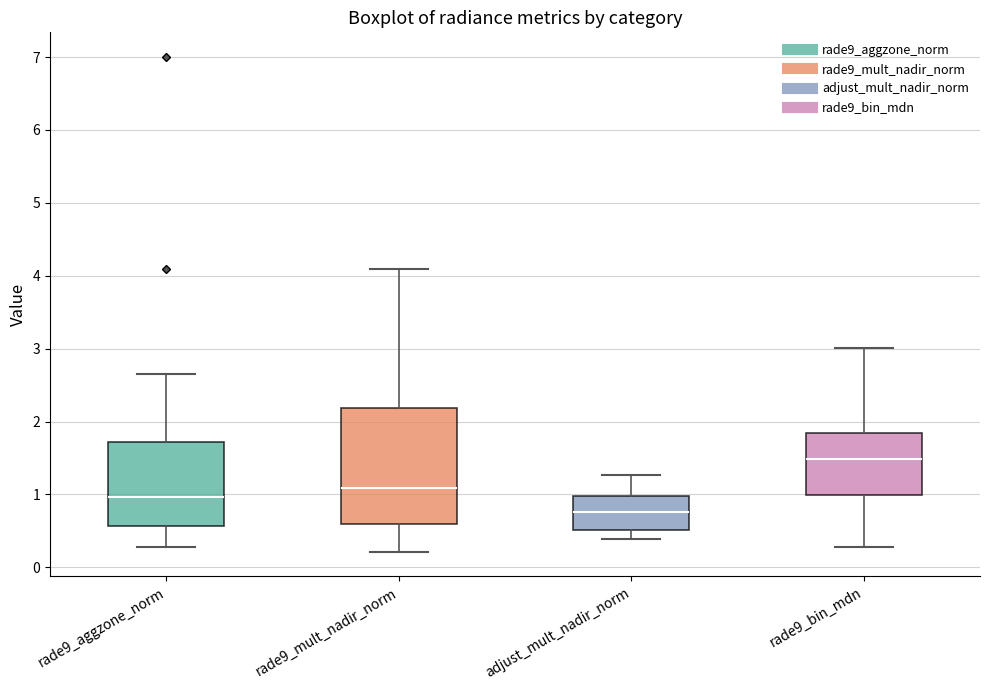

Comparing the boxes themselves (not the whiskers), which one is the tallest?

rade9_mult_nadir_norm